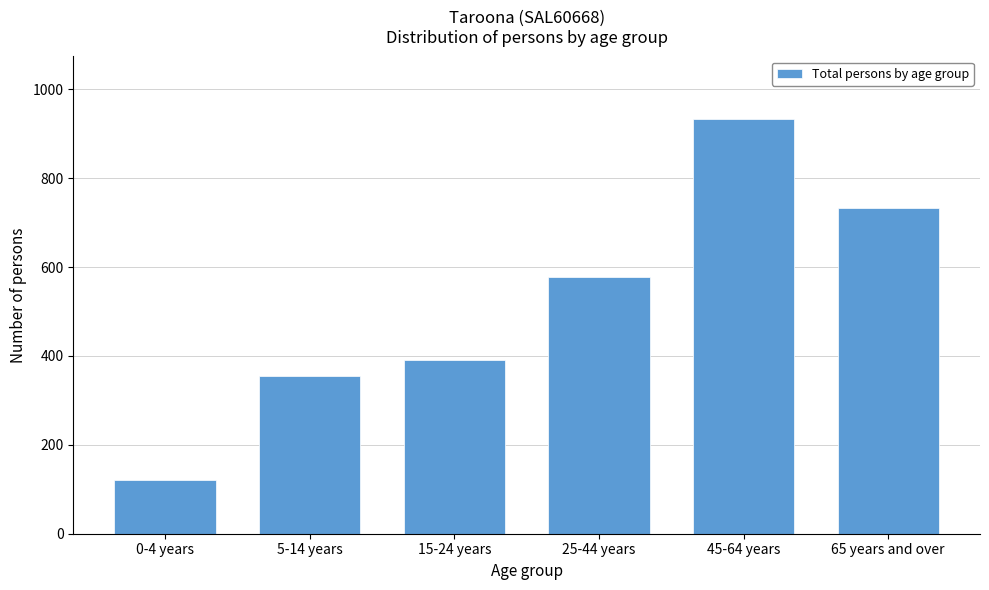

Reading left to right, transcribe all the data shown in this chart.

0-4 years=121	5-14 years=355	15-24 years=391	25-44 years=578	45-64 years=934	65 years and over=733